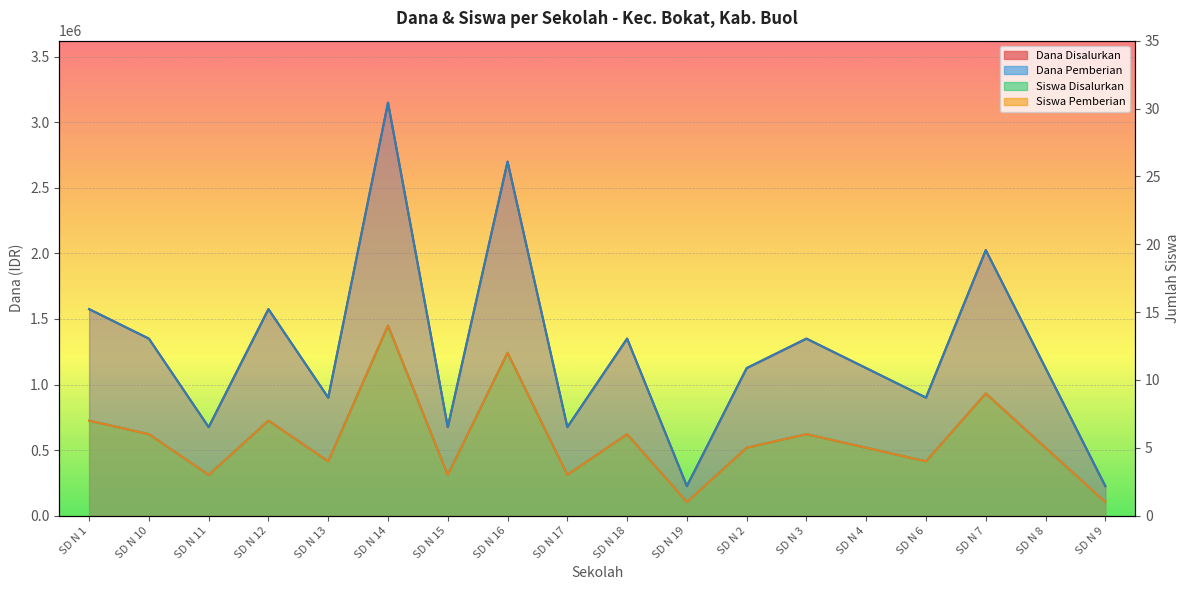

At how many categories does at least one series exceed 3017812?

1